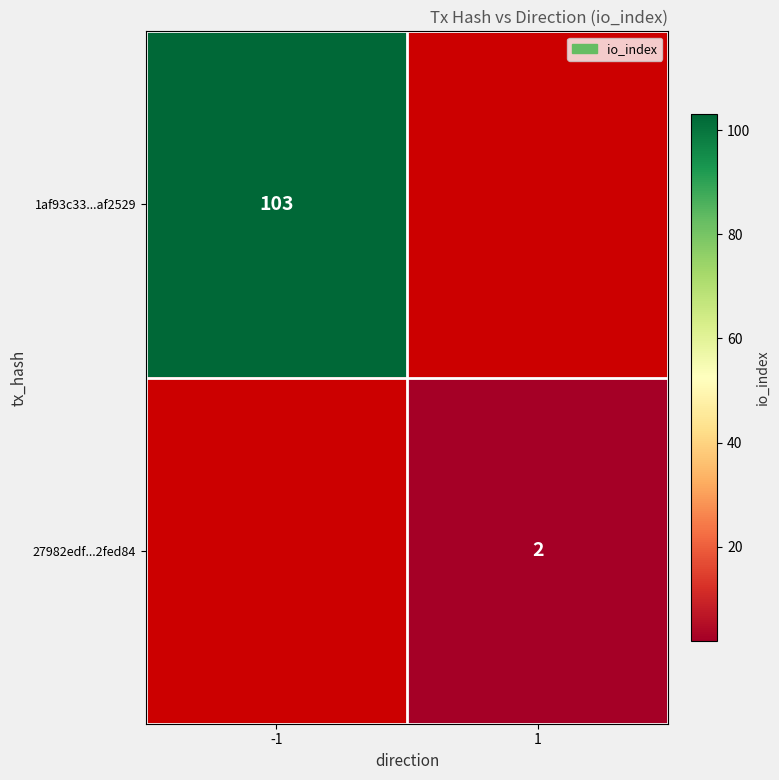

Count the number of data series in this chart.

2